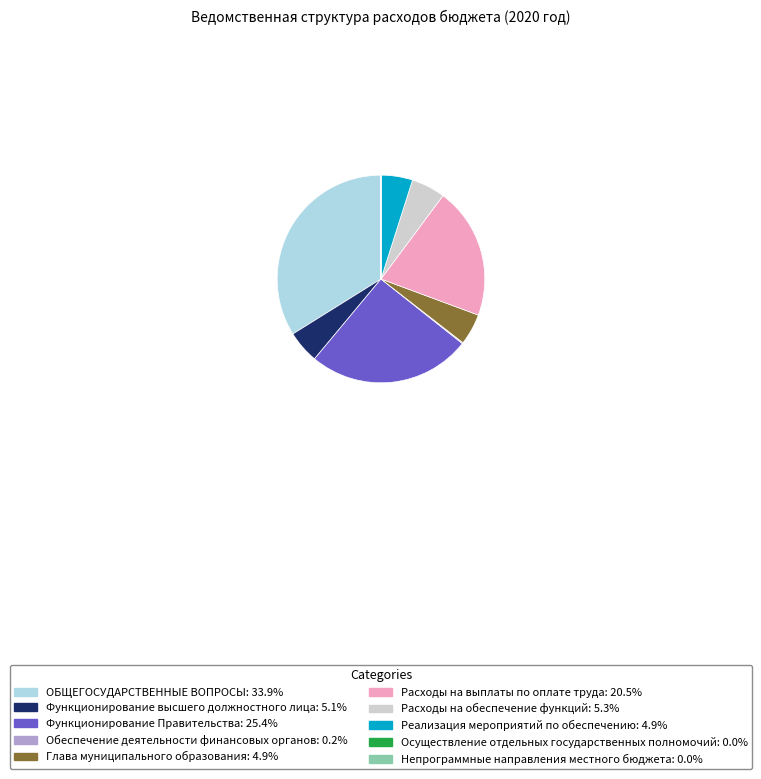

Which category has the biggest portion of the pie?

ОБЩЕГОСУДАРСТВЕННЫЕ ВОПРОСЫ